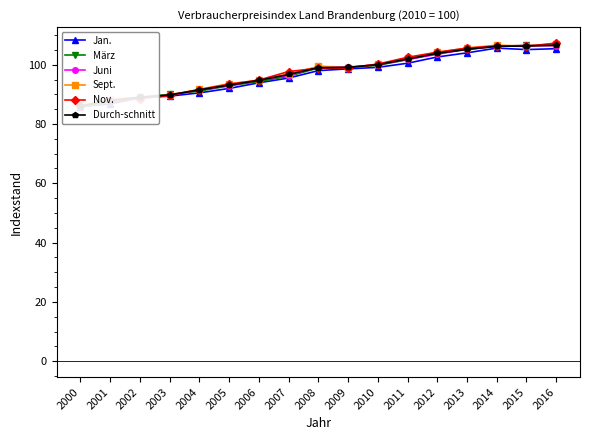

Where is Durch-schnitt nearest to the value 96?

2007